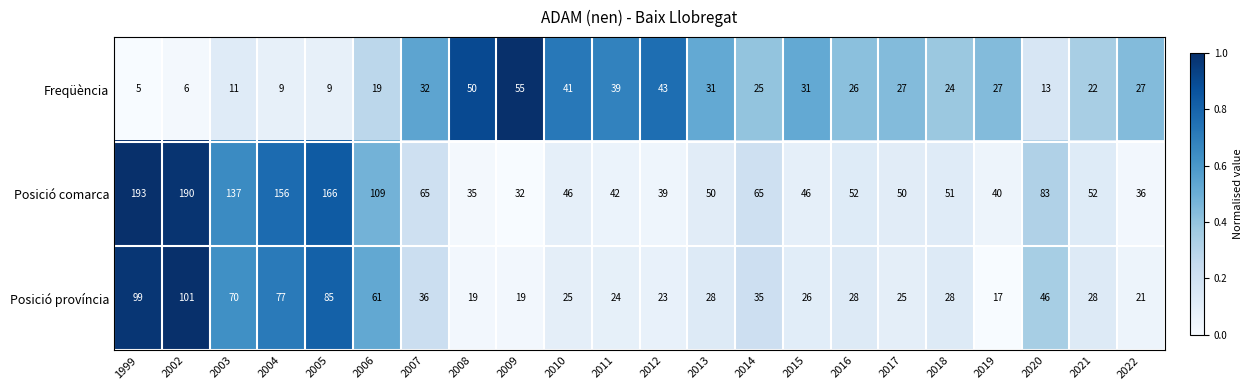

What is the greatest value displayed?

193